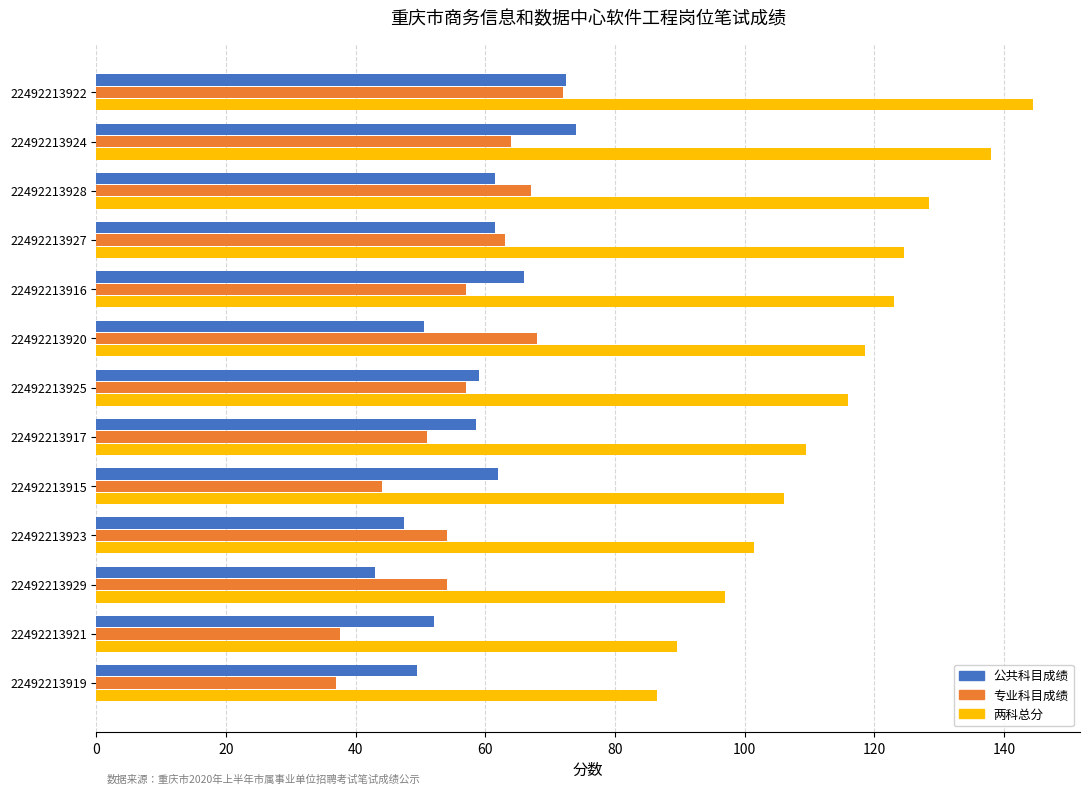

True or false: 专业科目成绩 has a value of 35.0 at 22492213917.

False